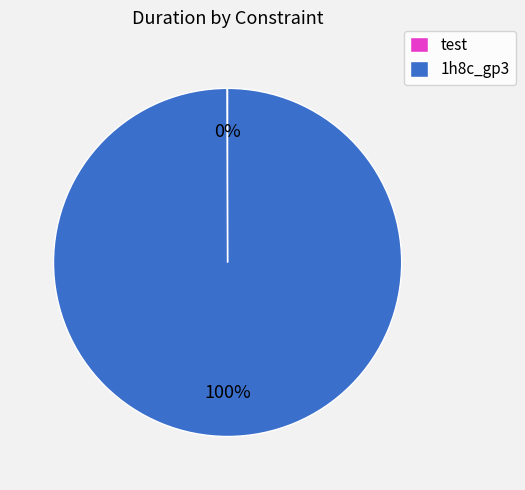

True or false: 1h8c_gp3 accounts for 100% of the total.

True